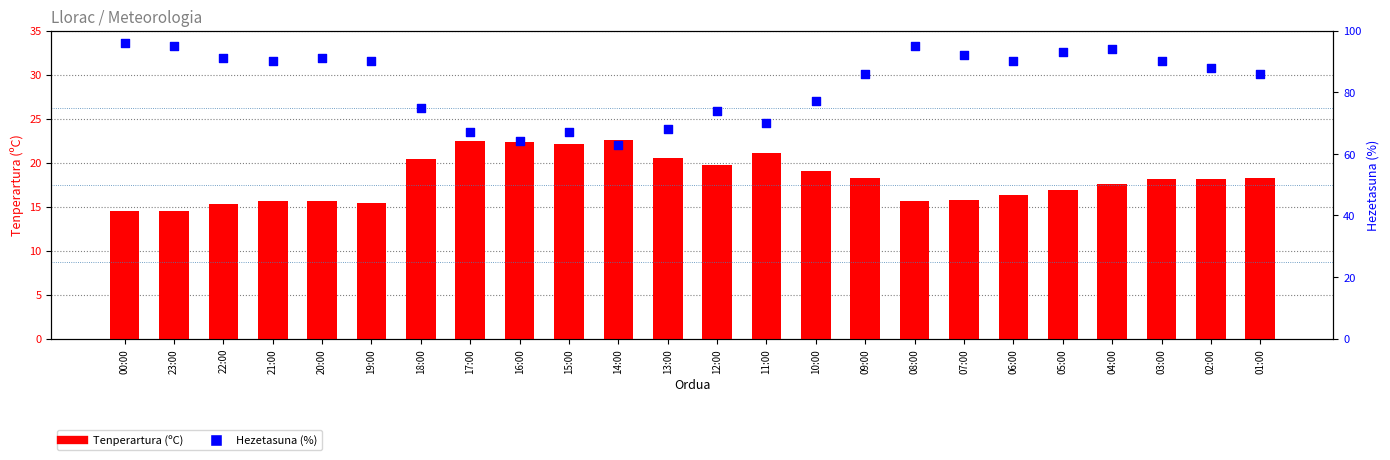

At how many categories does at least one series exceed 86?

13